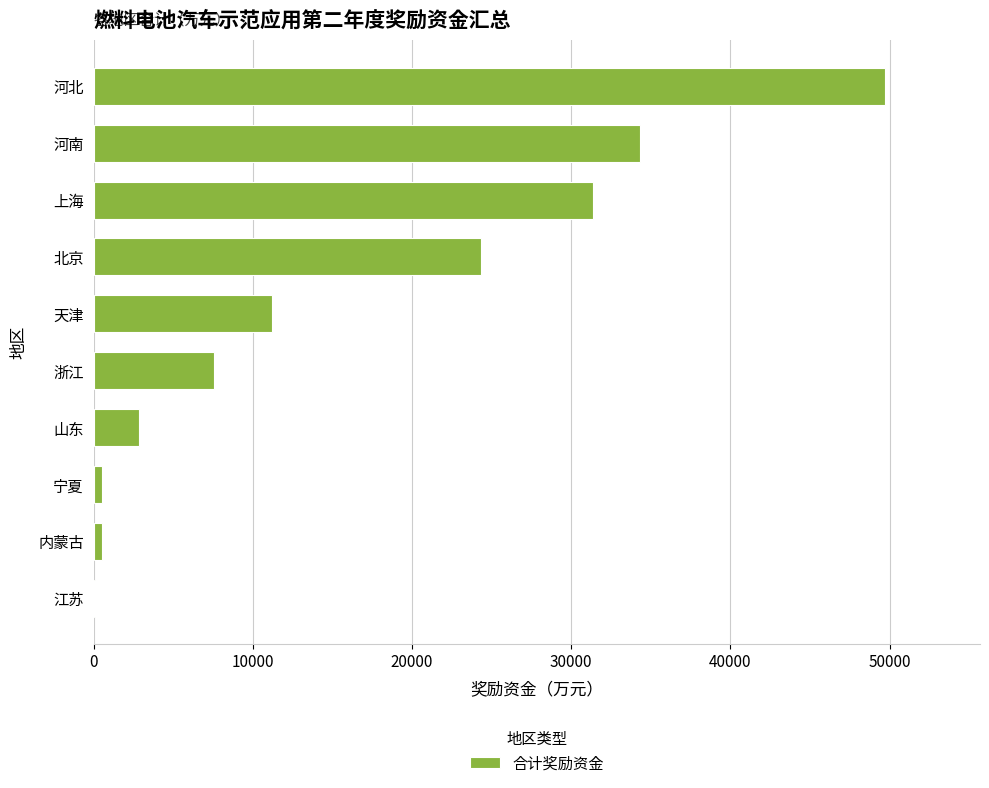

What is the maximum value shown in the chart?

49708